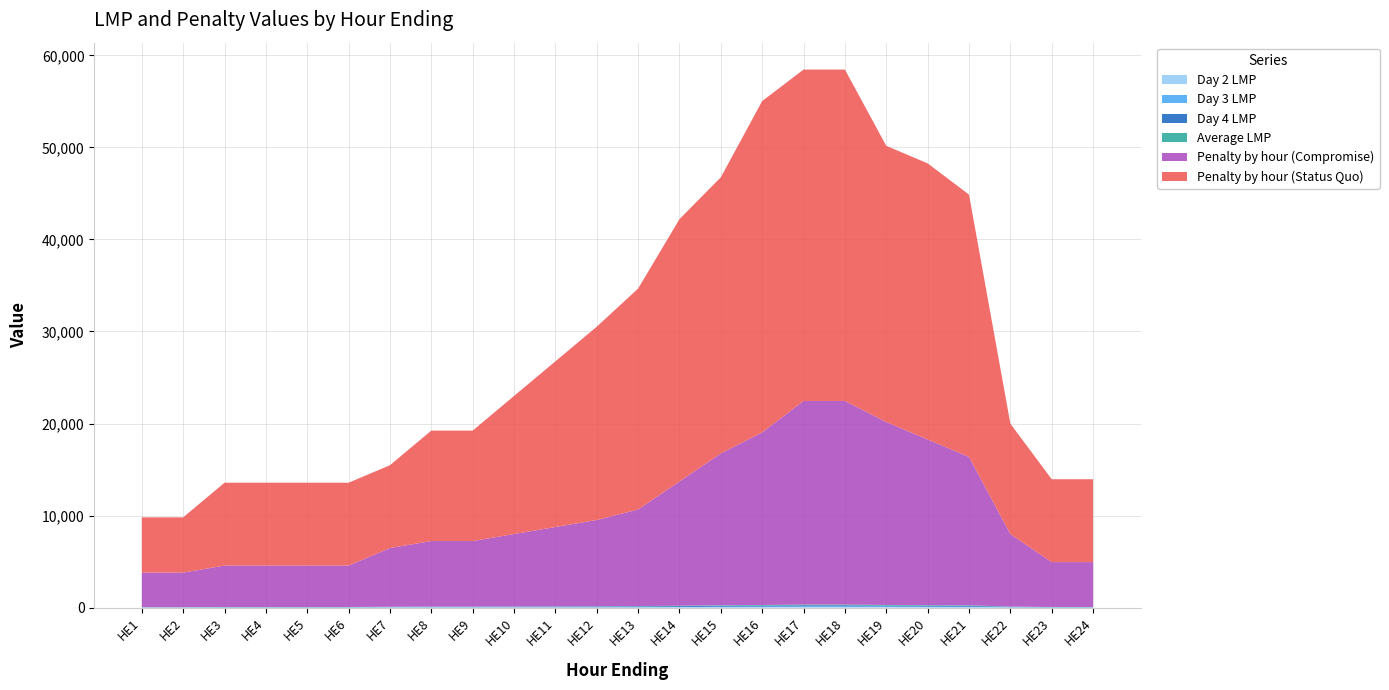

Reading left to right, extract all data points from this chart.

Day 2 LMP: HE1=10.0	HE2=10.0	HE3=10.0	HE4=10.0	HE5=10.0	HE6=10.0	HE7=20.0	HE8=20.0	HE9=20.0	HE10=20.0	HE11=20.0	HE12=20.0	HE13=20.0	HE14=30.0	HE15=30.0	HE16=35.0	HE17=50.0	HE18=50.0	HE19=45.0	HE20=35.0	HE21=30.0	HE22=20.0	HE23=10.0	HE24=10.0
Day 3 LMP: HE1=15.0	HE2=15.0	HE3=15.0	HE4=15.0	HE5=15.0	HE6=15.0	HE7=25.0	HE8=25.0	HE9=25.0	HE10=25.0	HE11=25.0	HE12=25.0	HE13=30.0	HE14=35.0	HE15=70.0	HE16=70.0	HE17=85.0	HE18=85.0	HE19=80.0	HE20=70.0	HE21=70.0	HE22=25.0	HE23=15.0	HE24=15.0
Day 4 LMP: HE1=20.0	HE2=20.0	HE3=30.0	HE4=30.0	HE5=30.0	HE6=30.0	HE7=30.0	HE8=40.0	HE9=40.0	HE10=50.0	HE11=60.0	HE12=70.0	HE13=80.0	HE14=95.0	HE15=100.0	HE16=120.0	HE17=120.0	HE18=120.0	HE19=100.0	HE20=100.0	HE21=95.0	HE22=40.0	HE23=30.0	HE24=30.0
Average LMP: HE1=12.5	HE2=12.5	HE3=15.0	HE4=15.0	HE5=15.0	HE6=15.0	HE7=21.2	HE8=23.8	HE9=23.8	HE10=26.2	HE11=28.8	HE12=31.2	HE13=35.0	HE14=45.0	HE15=55.0	HE16=62.5	HE17=73.8	HE18=73.8	HE19=66.2	HE20=60.0	HE21=53.8	HE22=26.2	HE23=16.2	HE24=16.2
Penalty by hour (Compromise): HE1=3750.0	HE2=3750.0	HE3=4500.0	HE4=4500.0	HE5=4500.0	HE6=4500.0	HE7=6375.0	HE8=7125.0	HE9=7125.0	HE10=7875.0	HE11=8625.0	HE12=9375.0	HE13=10500.0	HE14=13500.0	HE15=16500.0	HE16=18750.0	HE17=22125.0	HE18=22125.0	HE19=19875.0	HE20=18000.0	HE21=16125.0	HE22=7875.0	HE23=4875.0	HE24=4875.0
Penalty by hour (Status Quo): HE1=6000.0	HE2=6000.0	HE3=9000.0	HE4=9000.0	HE5=9000.0	HE6=9000.0	HE7=9000.0	HE8=12000.0	HE9=12000.0	HE10=15000.0	HE11=18000.0	HE12=21000.0	HE13=24000.0	HE14=28500.0	HE15=30000.0	HE16=36000.0	HE17=36000.0	HE18=36000.0	HE19=30000.0	HE20=30000.0	HE21=28500.0	HE22=12000.0	HE23=9000.0	HE24=9000.0